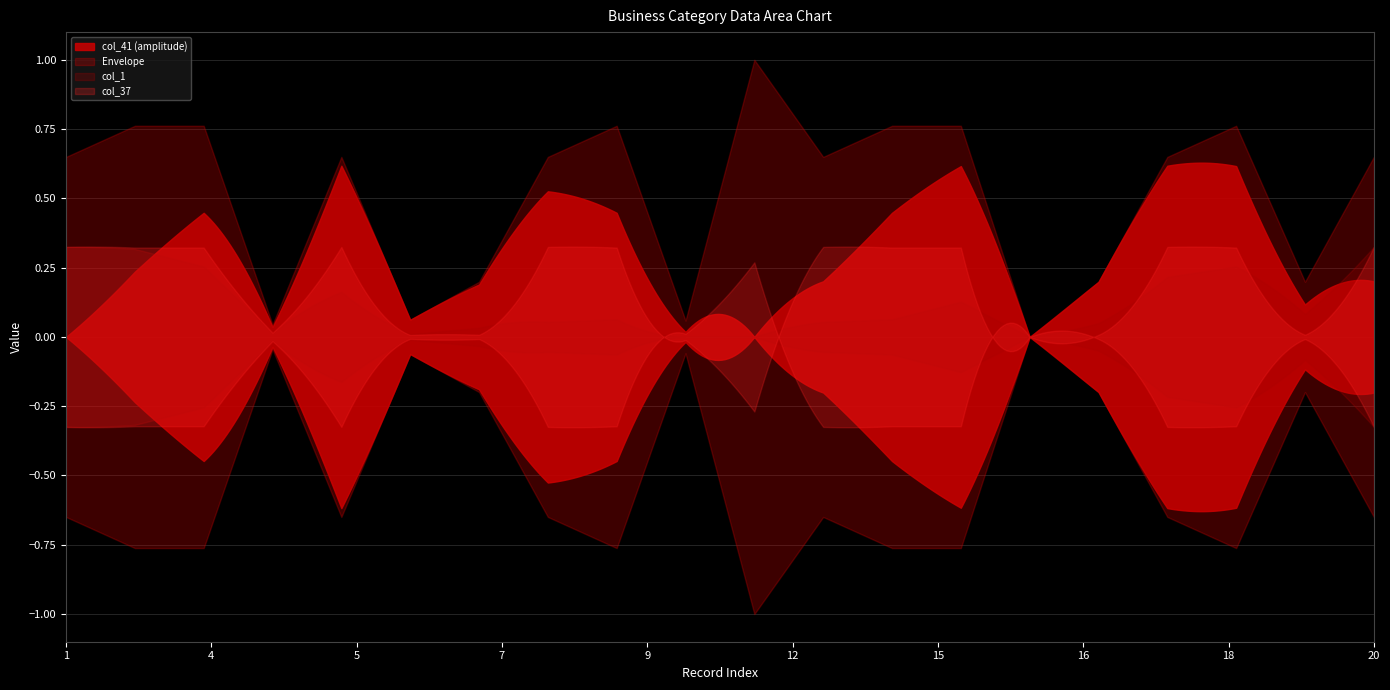

True or false: business_x_category.id and col_37 cross at least once.

False